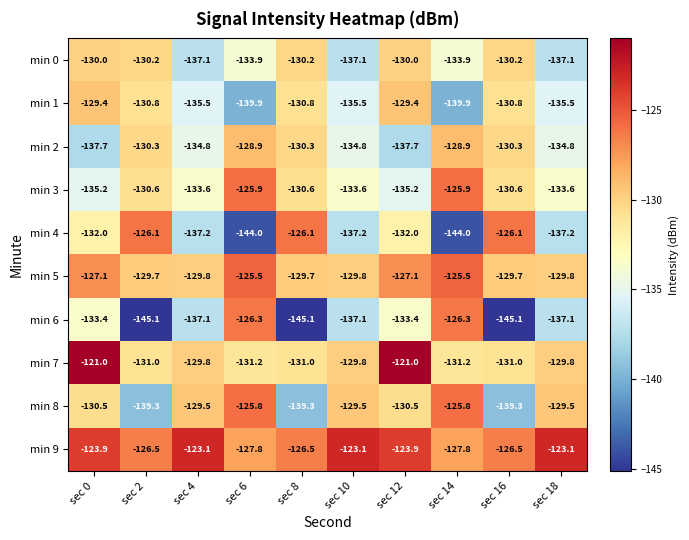

What is the sum of all min 6 values?

-1366.0